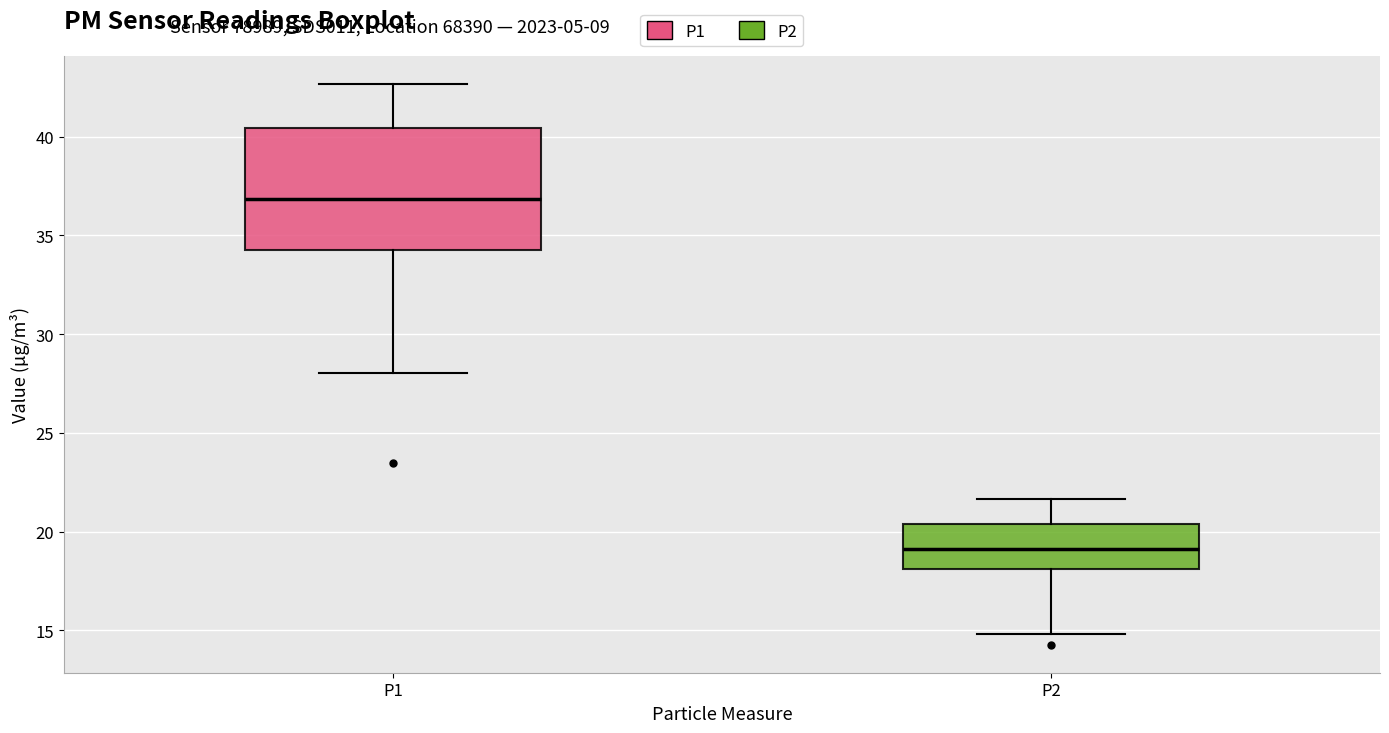

Which box has the highest median line?

P1